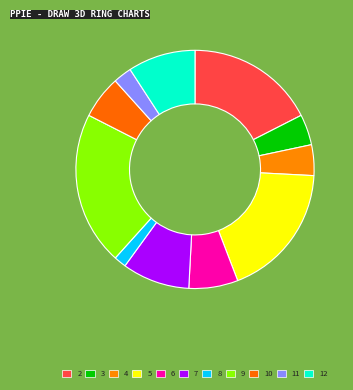

To the nearest percent, what percentage of the pie is 2?

18%